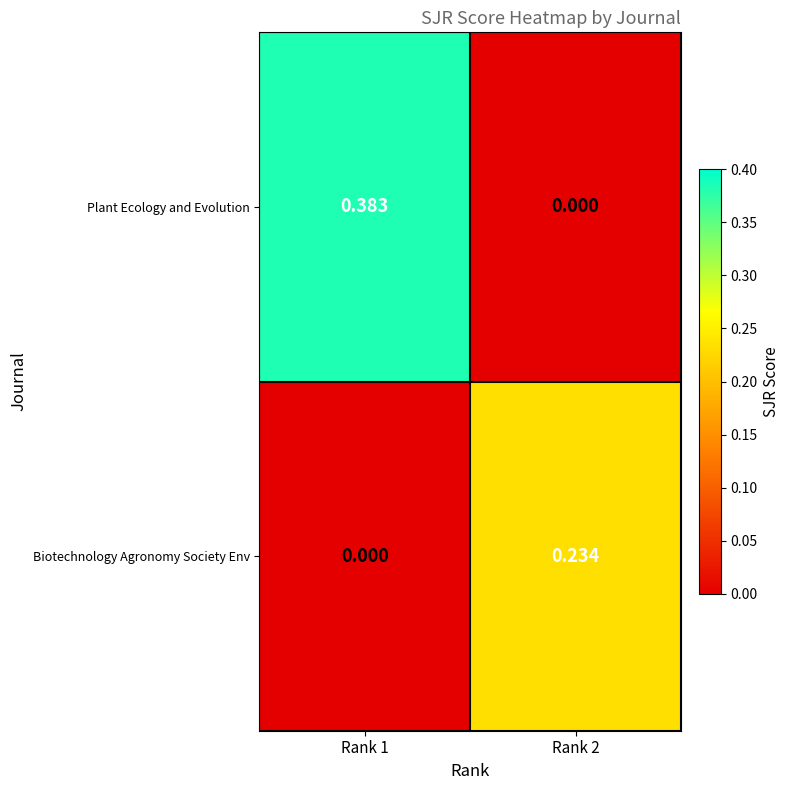

List the series in order of their overall mean, highest first.

Plant Ecology and Evolution, Biotechnology Agronomy Society Env